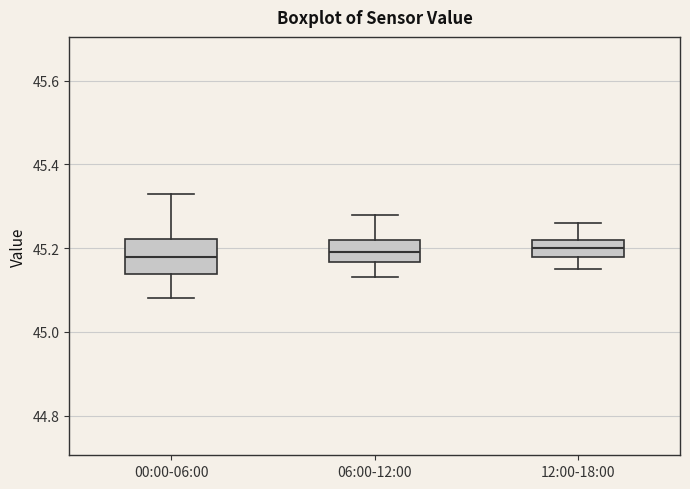

Which box is the tallest, from its lower edge to its upper edge?

00:00-06:00